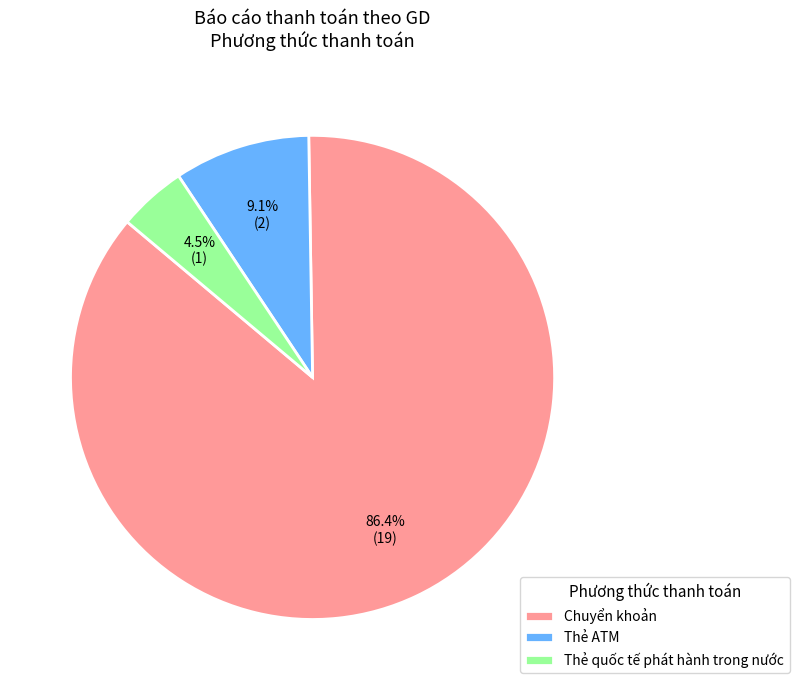

To the nearest percent, what is the difference between the Thẻ ATM and Thẻ quốc tế phát hành trong nước slice percentages?

5%